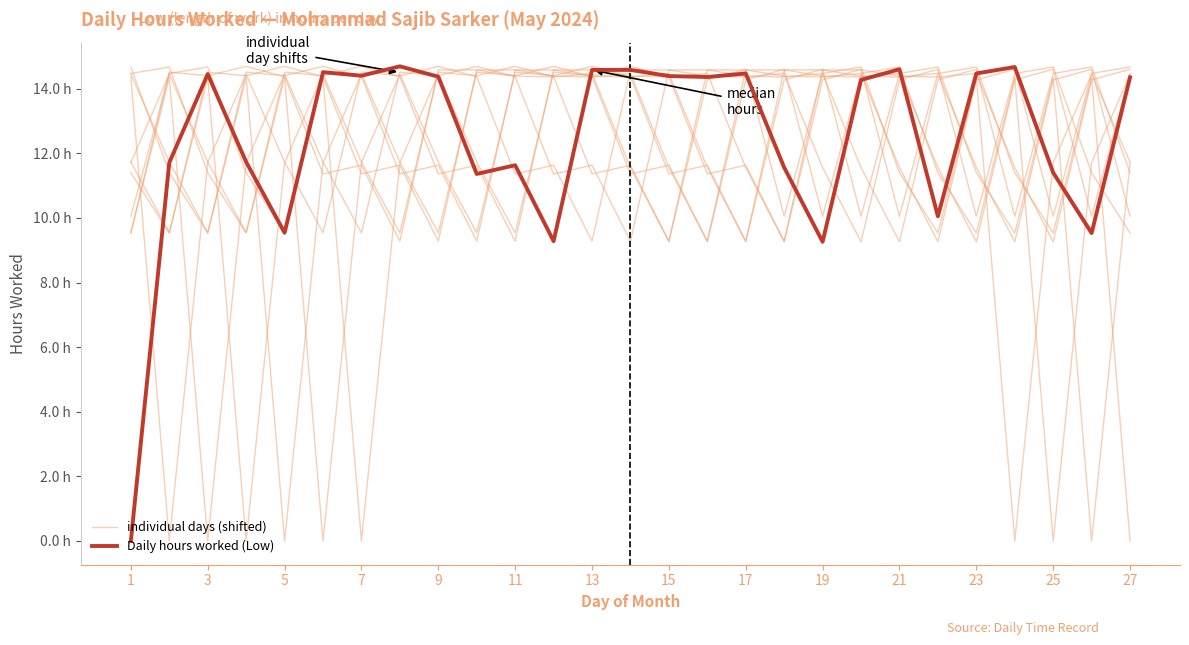

Which series changed the most between 5 and 7?

Daily hours worked (Low)